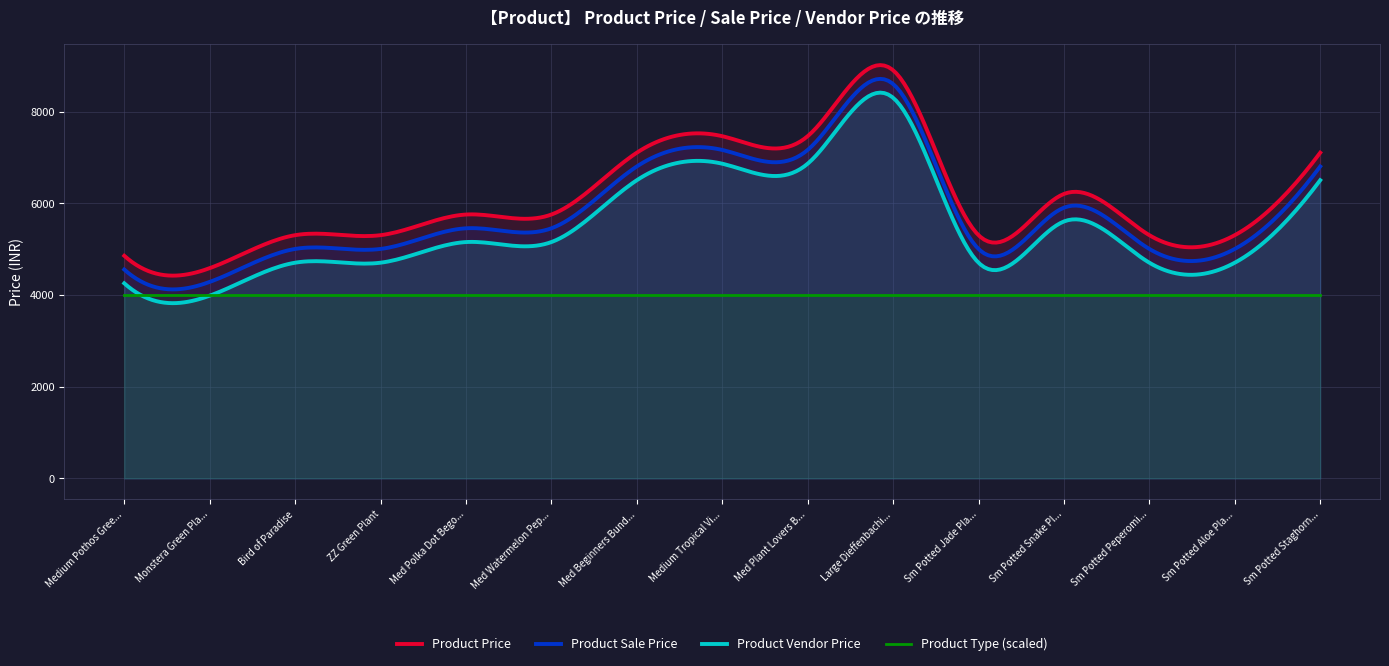

True or false: Product Sale Price and Product Vendor Price cross at least once.

False